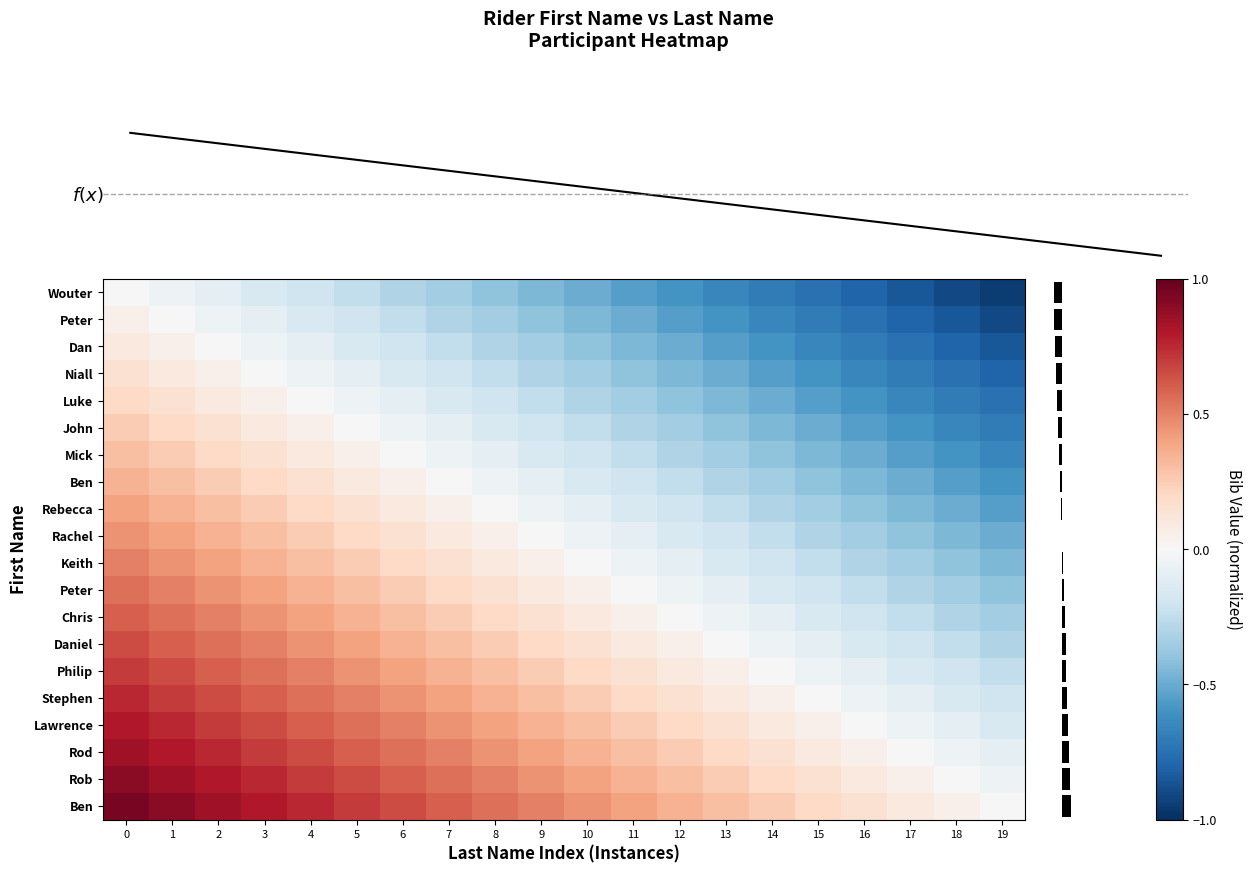

What is the average value of the row_17 series?

0.4